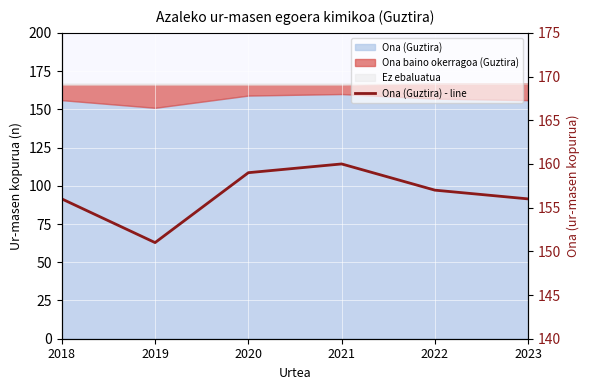

How many data points are less than 157?

3